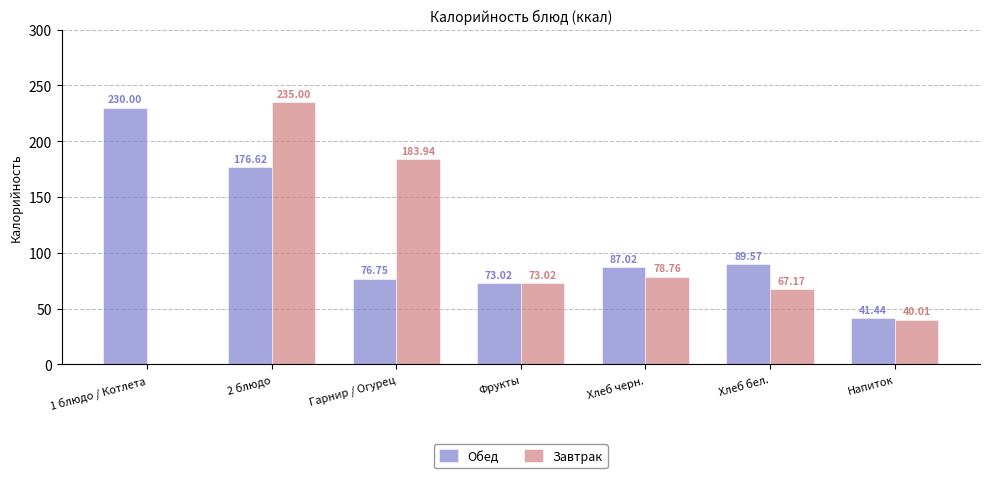

Reading left to right, extract all data points from this chart.

Обед: 1 блюдо / Котлета=230.0	2 блюдо=176.6	Гарнир / Огурец=76.8	Фрукты=73.0	Хлеб черн.=87.0	Хлеб бел.=89.6	Напиток=41.4
Завтрак: 1 блюдо / Котлета=0.0	2 блюдо=235.0	Гарнир / Огурец=183.9	Фрукты=73.0	Хлеб черн.=78.8	Хлеб бел.=67.2	Напиток=40.0